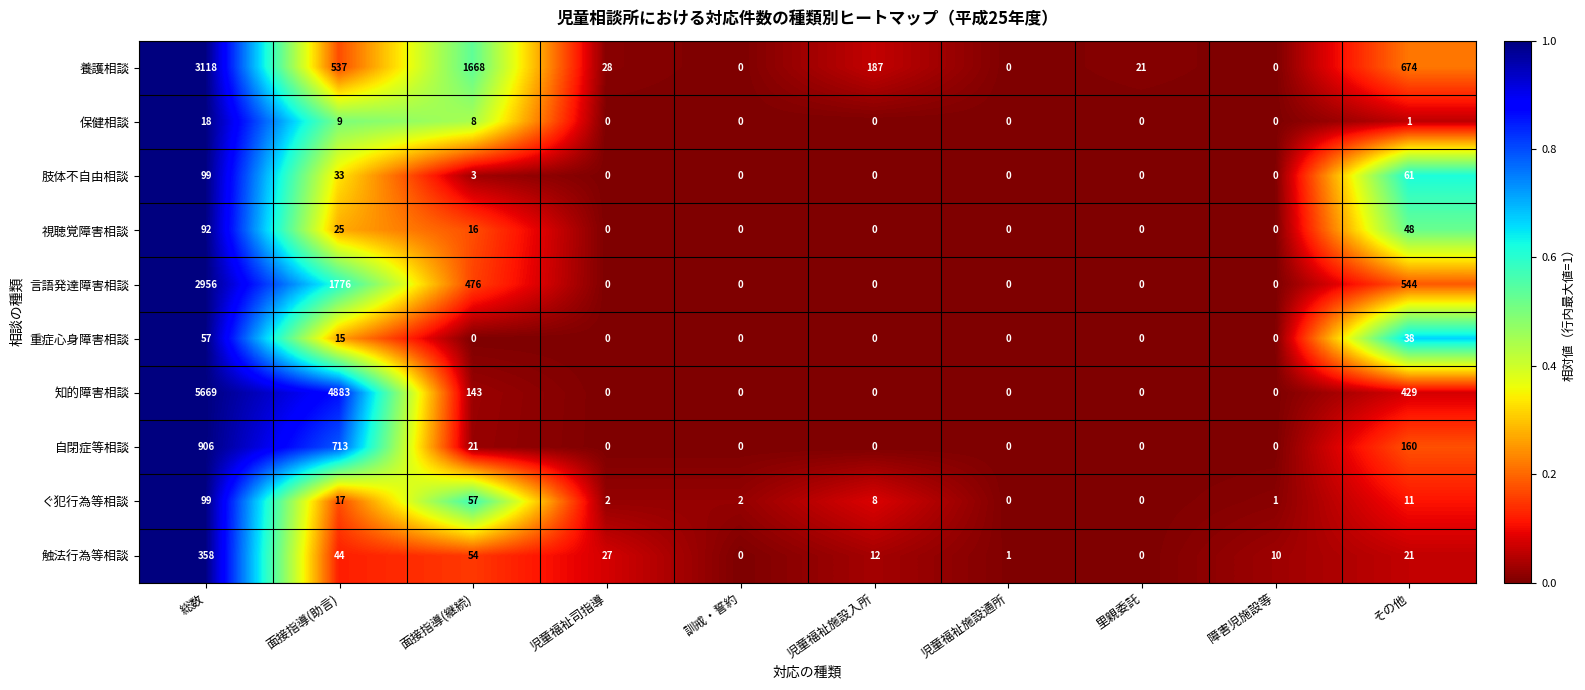

What is the difference between the highest and lowest values at 総数?

5651